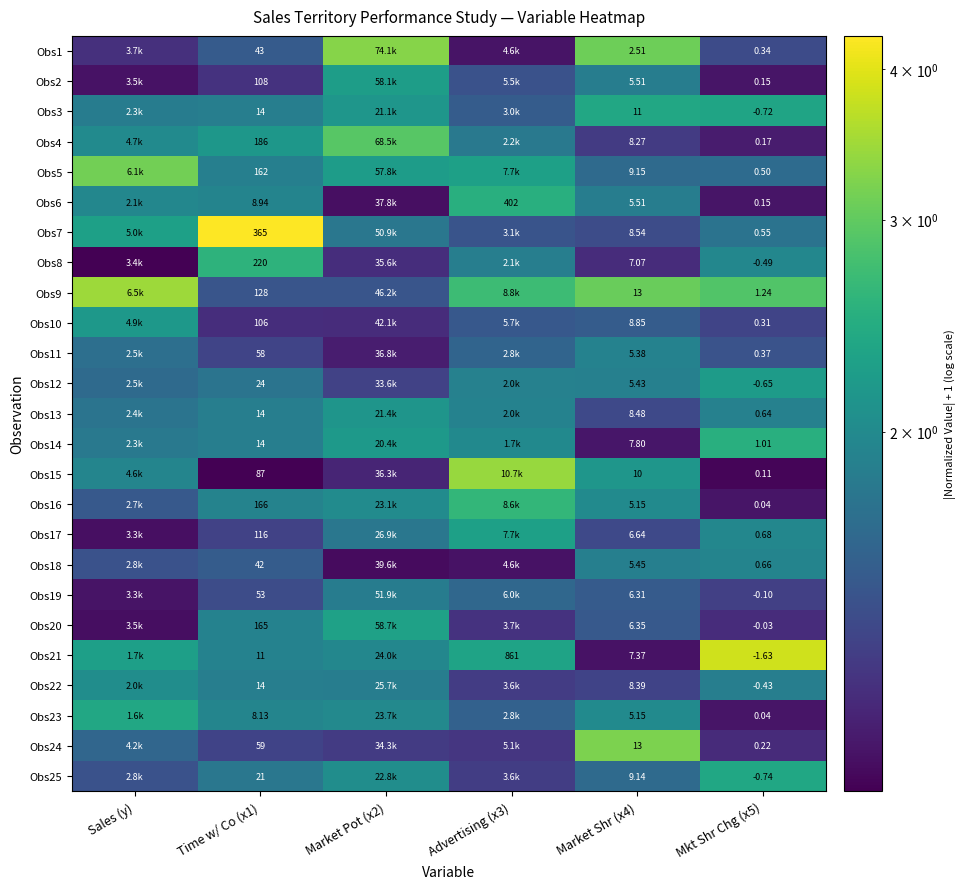

Is it true that Obs17 equals 3.0 at Mkt Shr Chg (x5)?

False